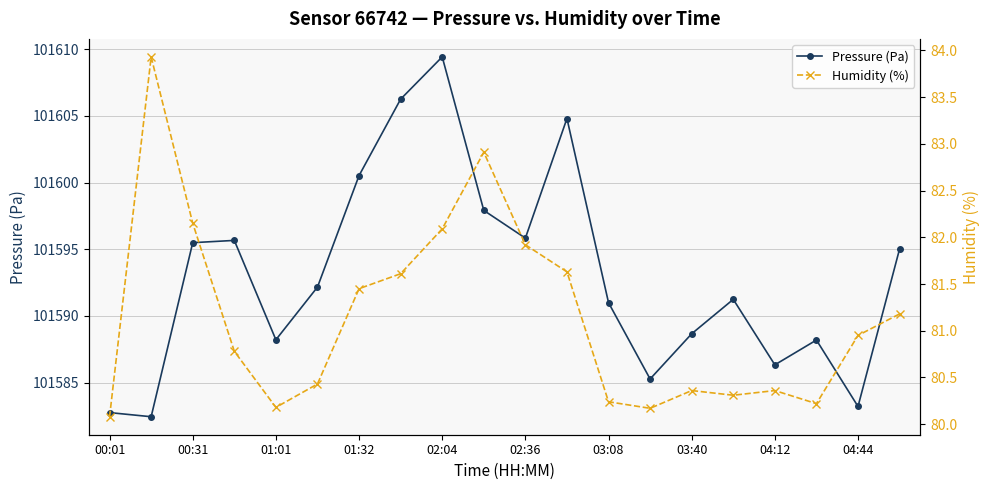

Which label corresponds to the smallest value in the chart?

00:01